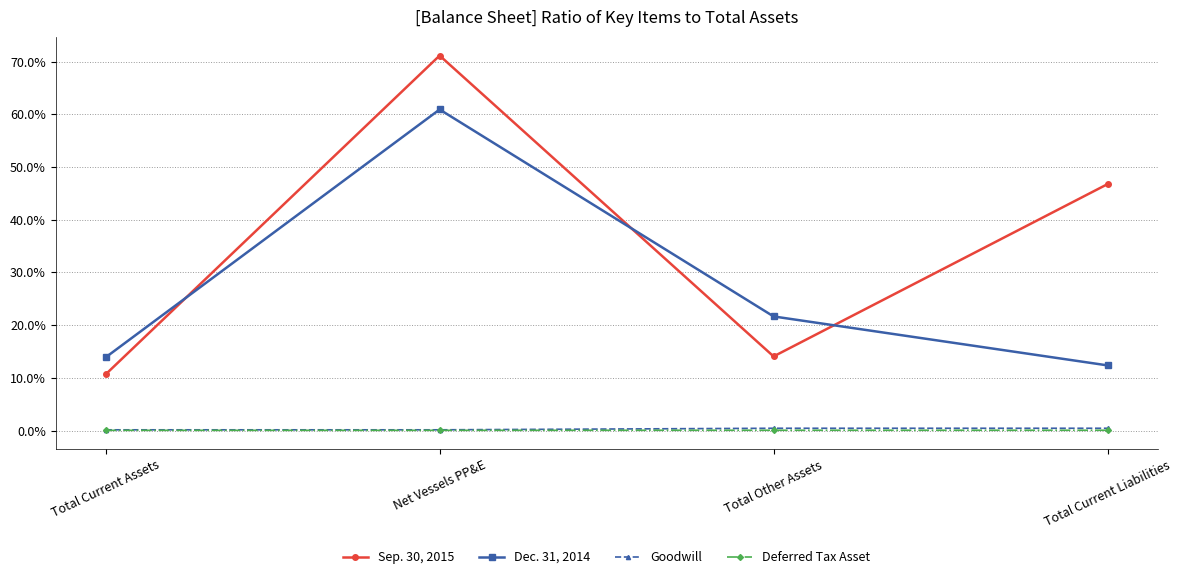

What is the label of the 2nd point from the right?

Total Other Assets